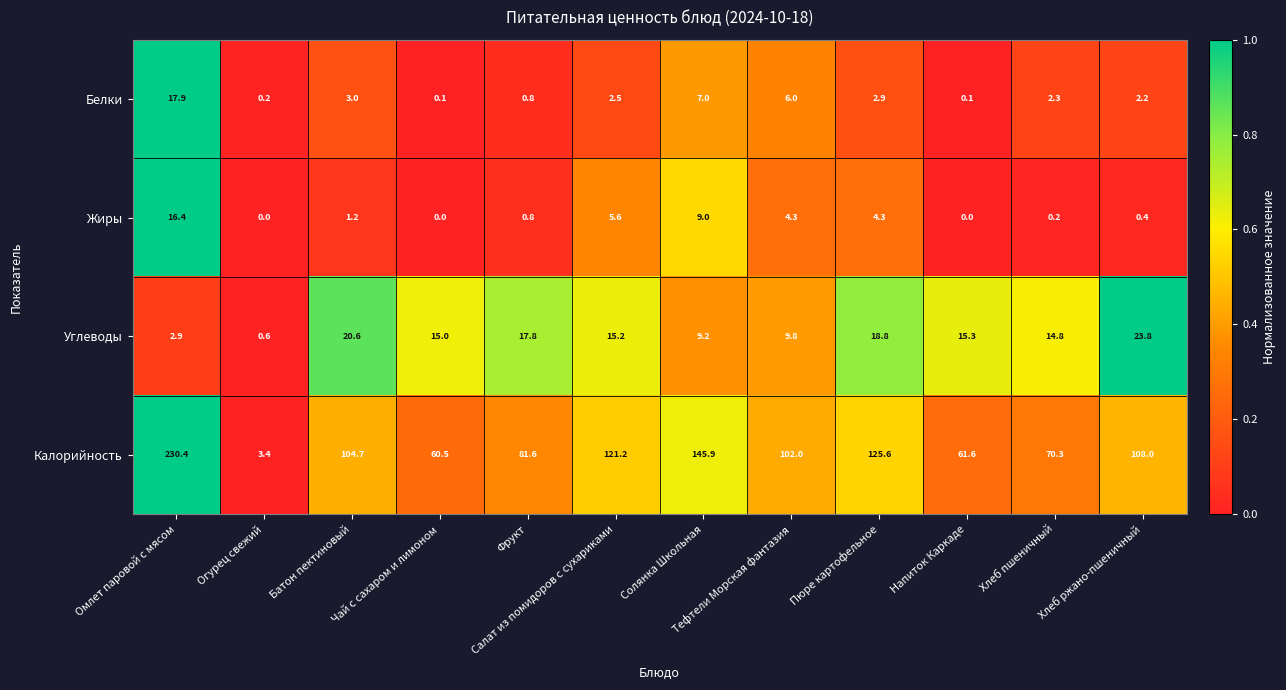

Rank the series by their maximum value, from lowest to highest.

Жиры, Белки, Углеводы, Калорийность